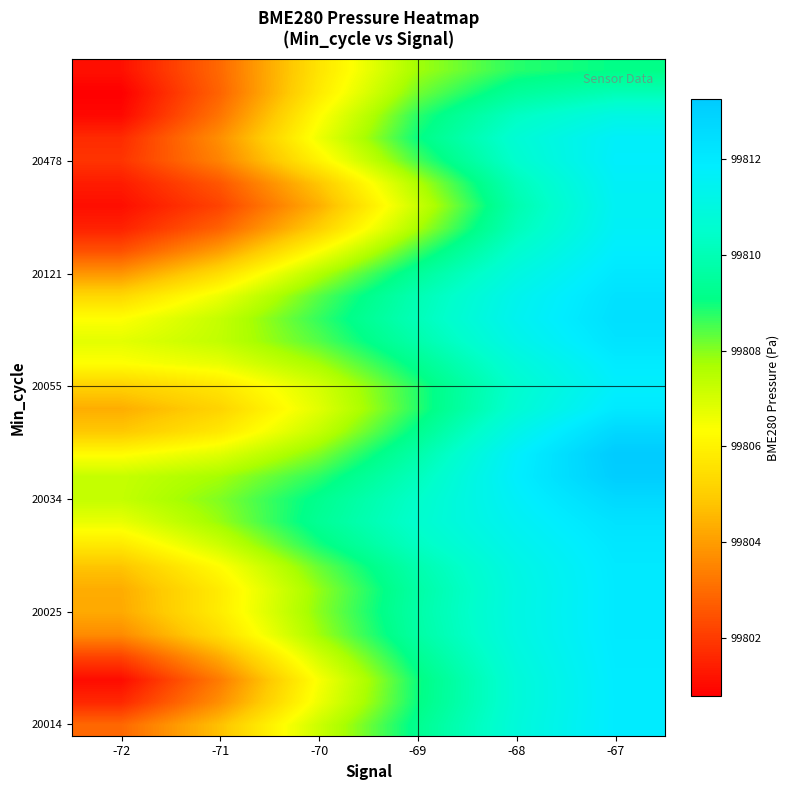

What is the smallest value displayed?

99800.8